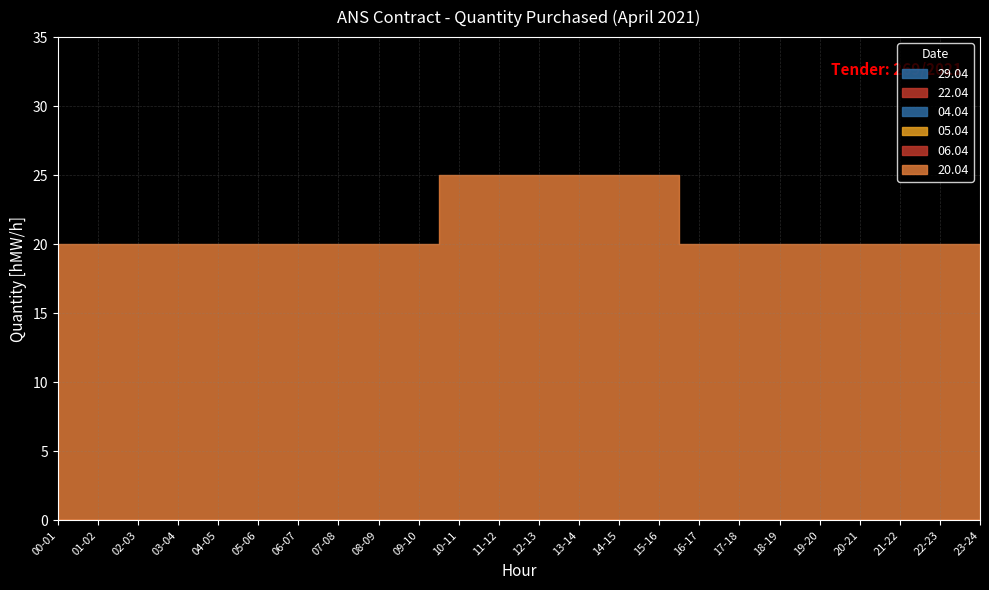

True or false: 06.04 has a value of 0 at 21-22.

True